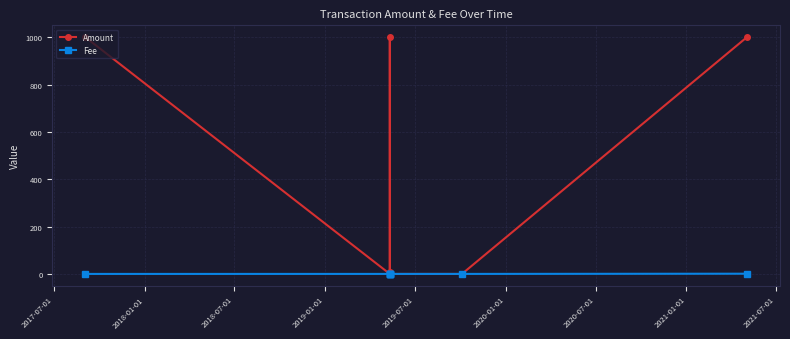

After their last crossing, which series has the higher values: Amount or Fee?

Amount